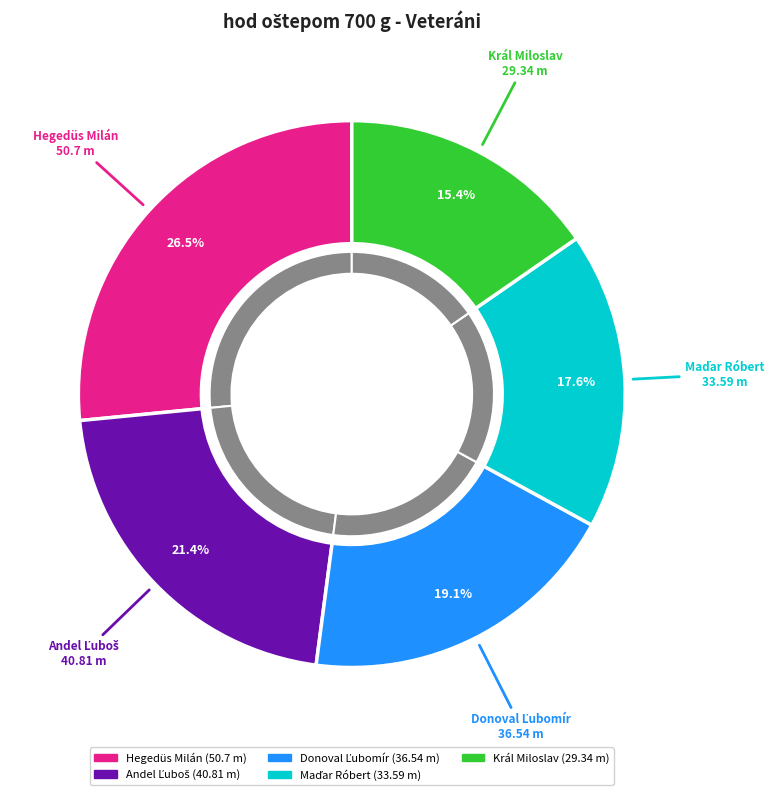

To the nearest percent, what portion does Andel Ľuboš represent?

21%